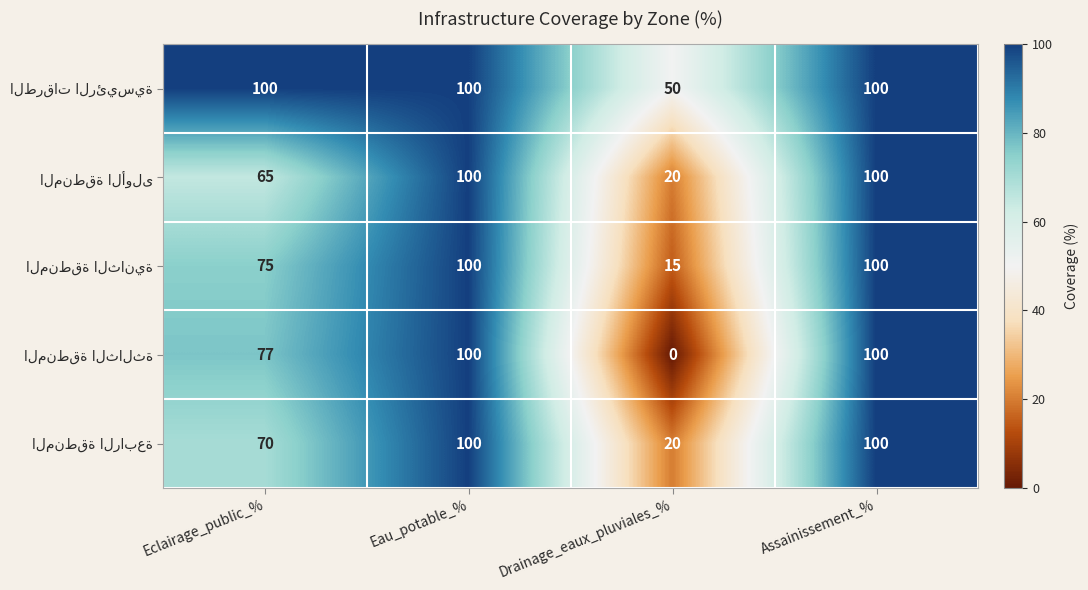

At how many categories does at least one series exceed 34?

4